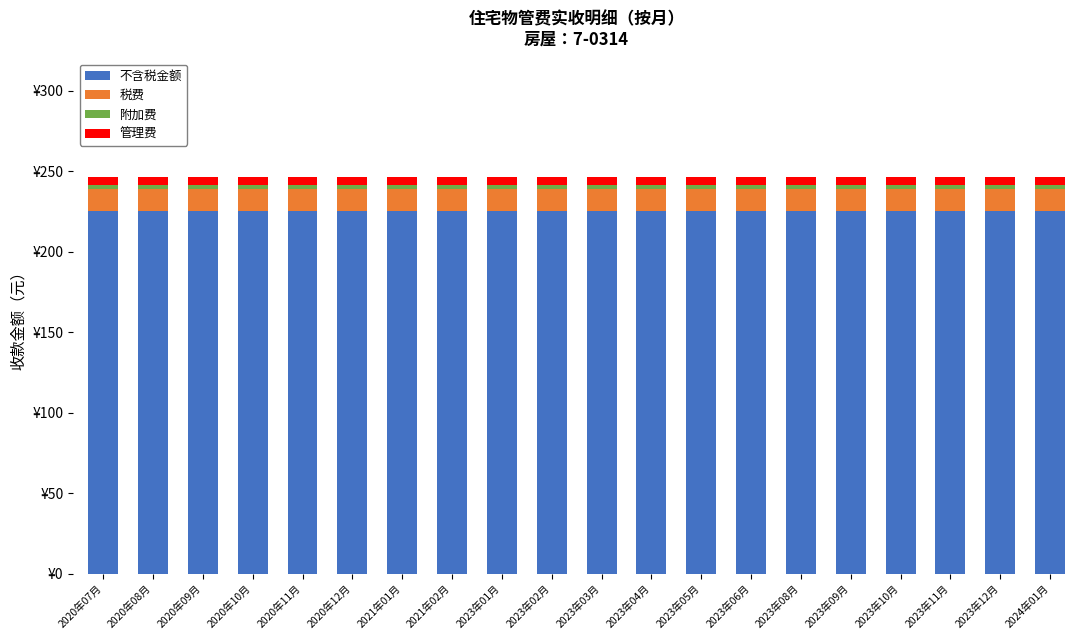

Does the chart contain stacked bars?

Yes